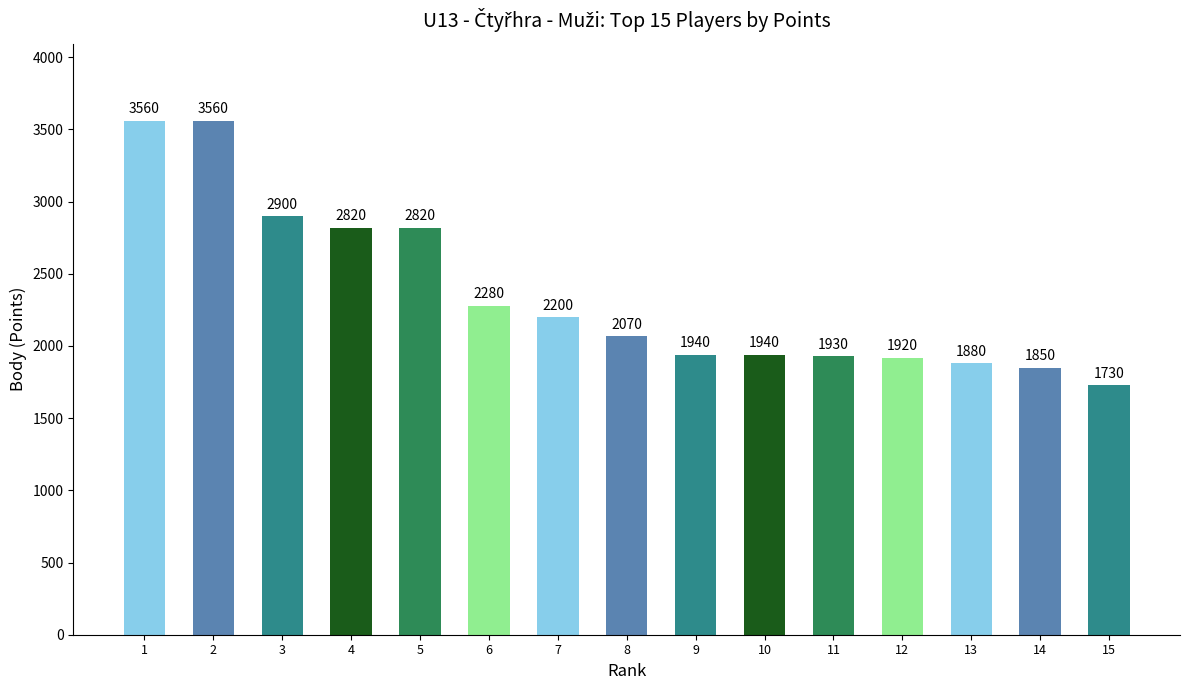

What is the sum of all values?

35400